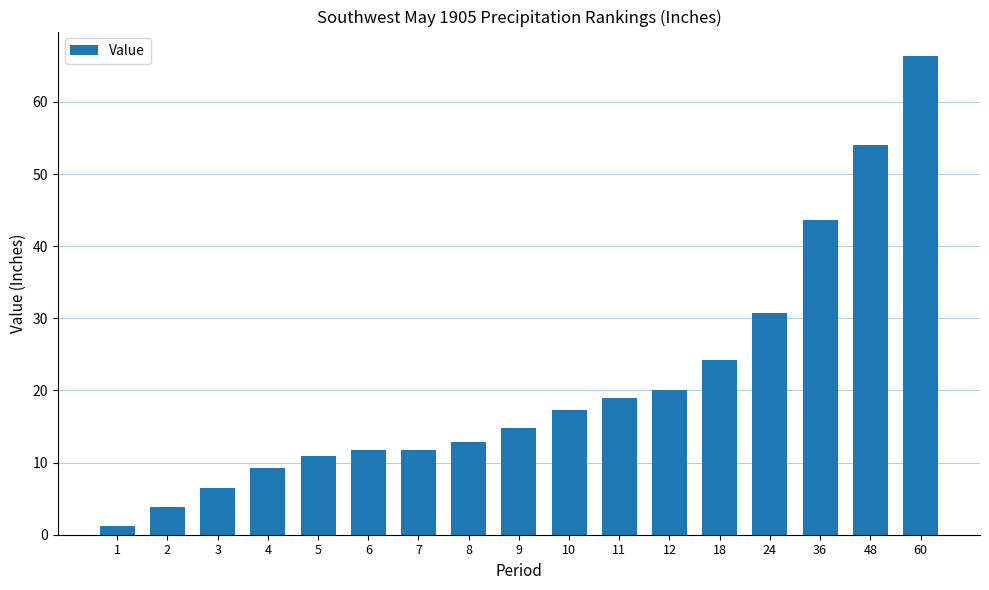

What is the change in value from 24 to 36?

+12.9